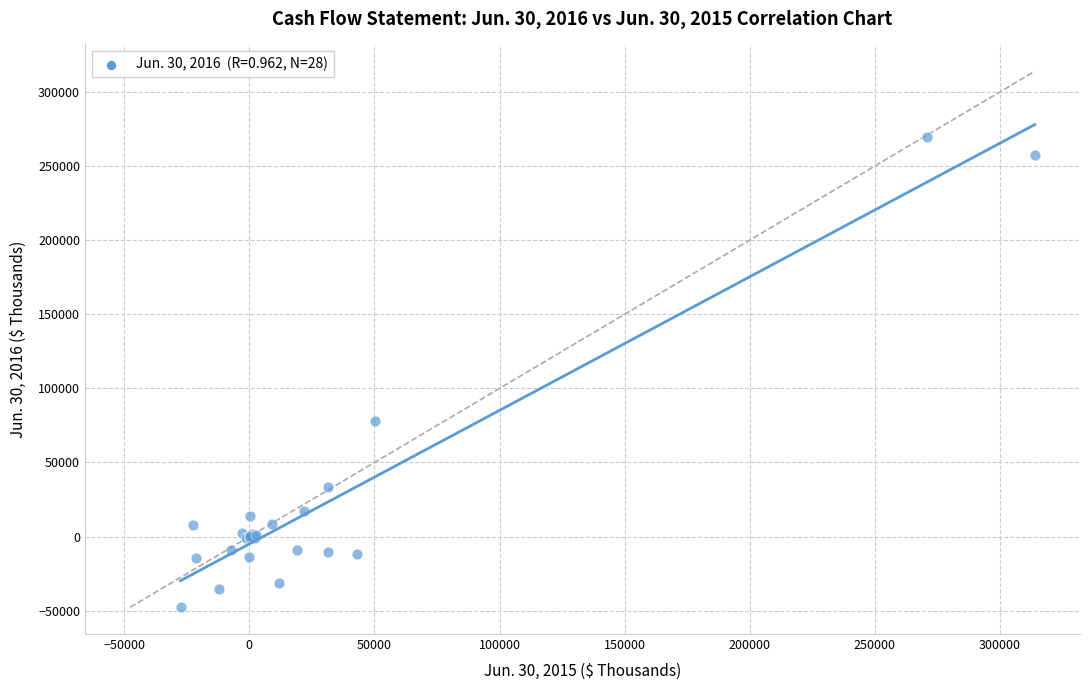

What Y value in the scatter plot is closest to 110808?

78145